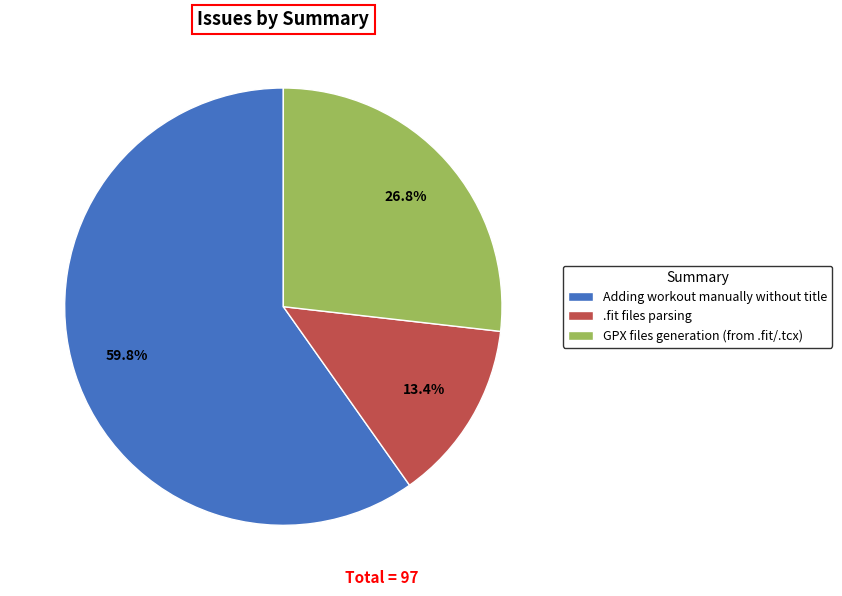

Does .fit files parsing represent more than half of the total?

No